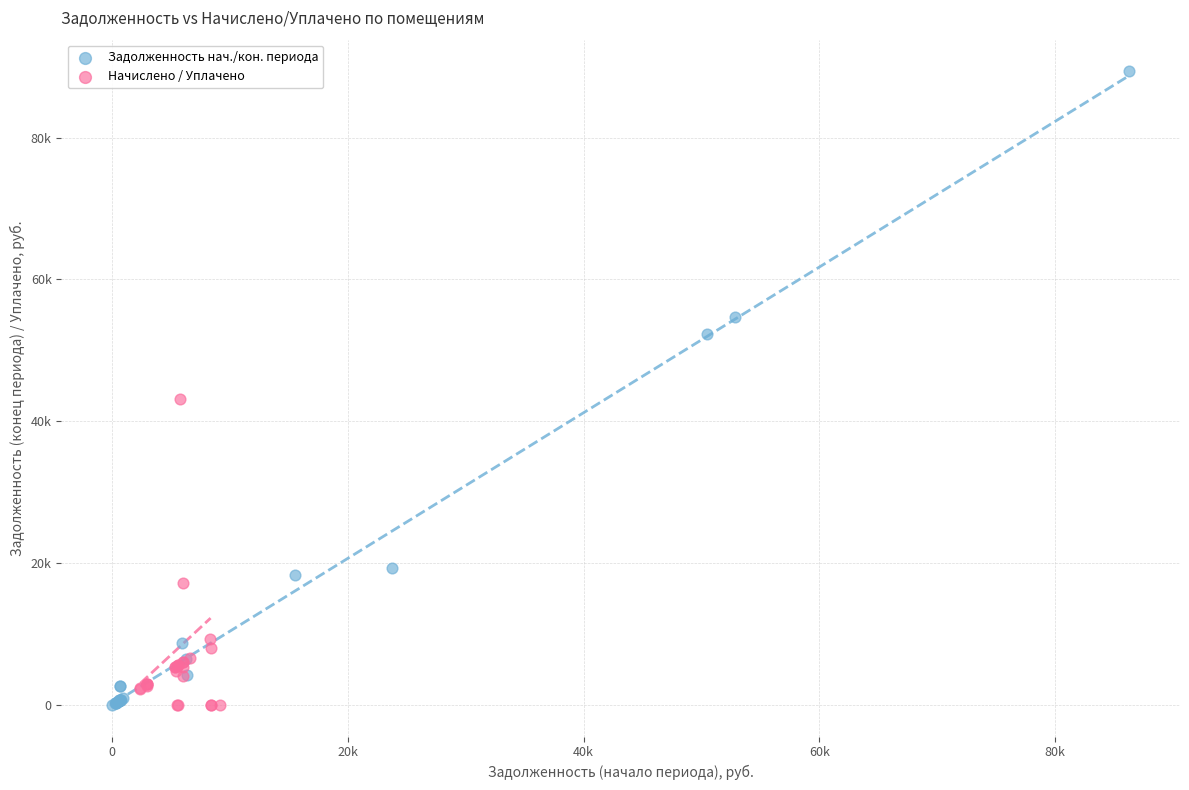

Which series reaches the maximum Y coordinate?

Задолженность нач./кон. периода